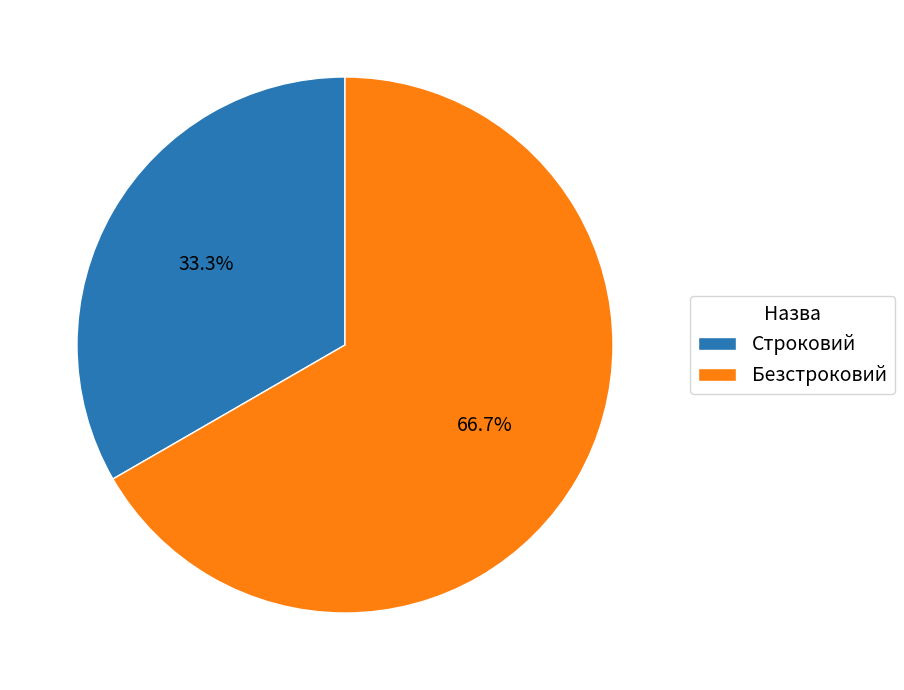

Do Строковий and Безстроковий together represent more than half of the pie?

Yes